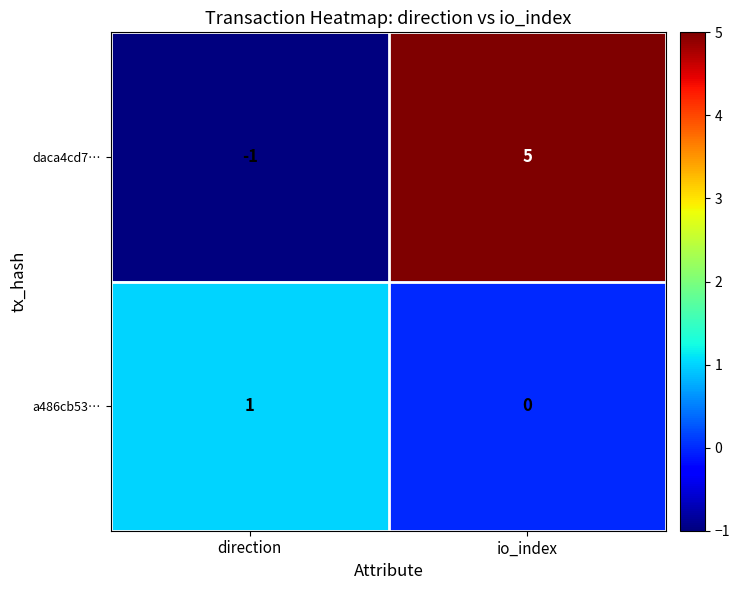

Rank the series at direction from highest to lowest value.

a486cb53…, daca4cd7…